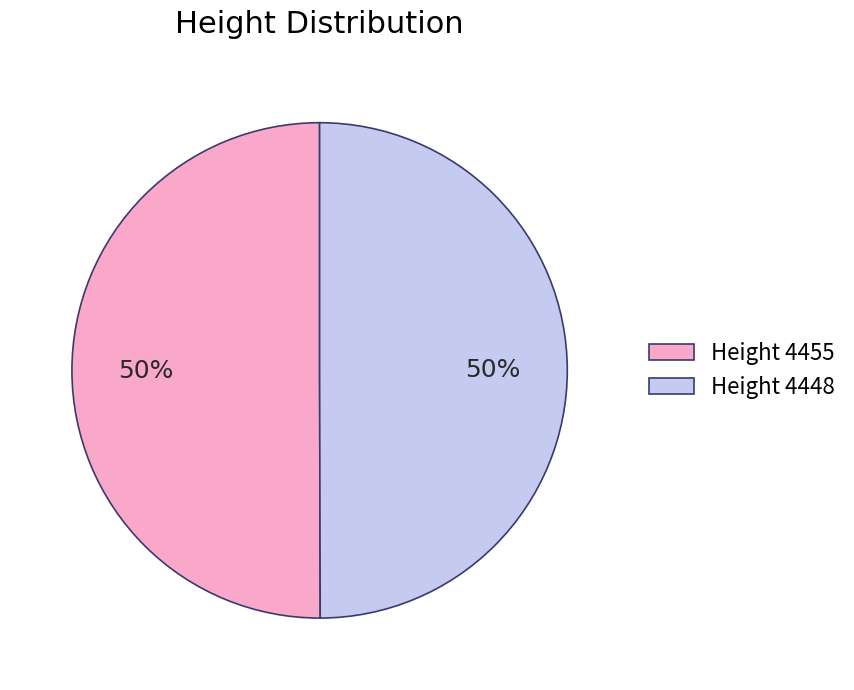

Combined, do Height 4455 and Height 4448 account for over 50%?

Yes